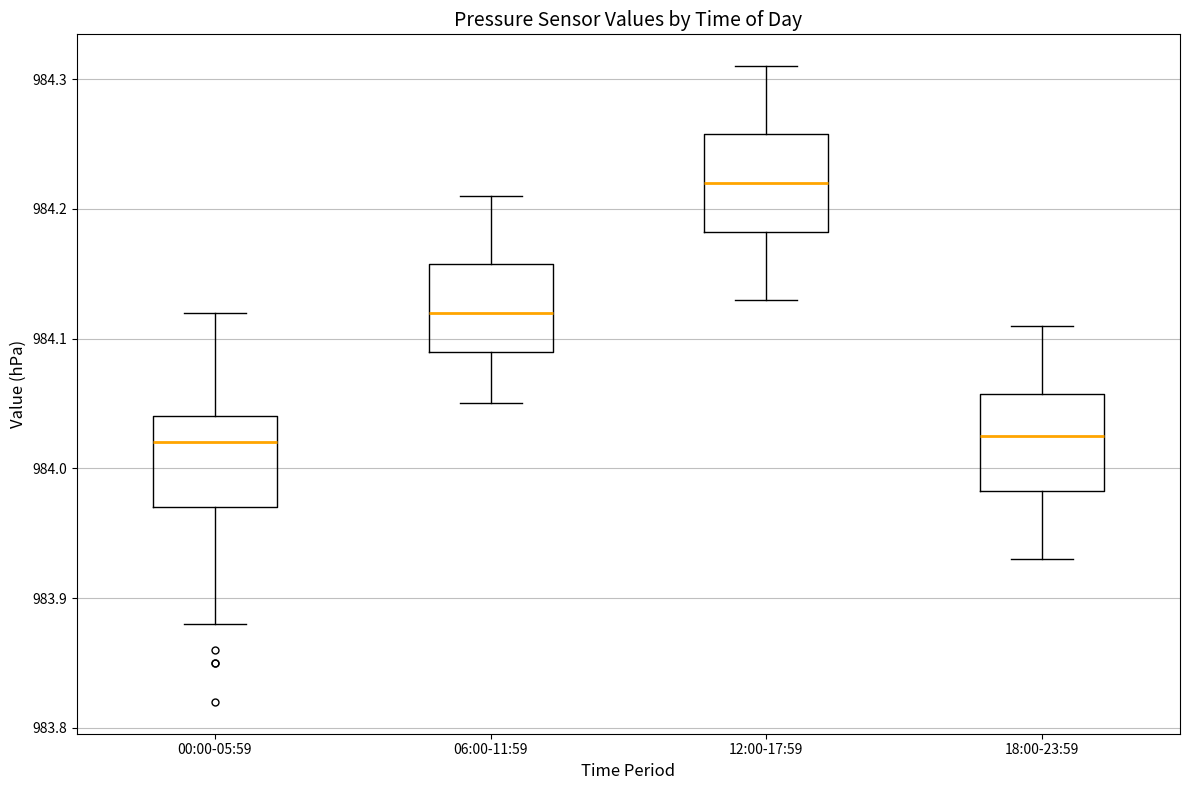

Where does the lower whisker of the box for 12:00-17:59 end on the y-axis? The values are not printed on the chart, so give them approximately, as read against the axis.

984.13